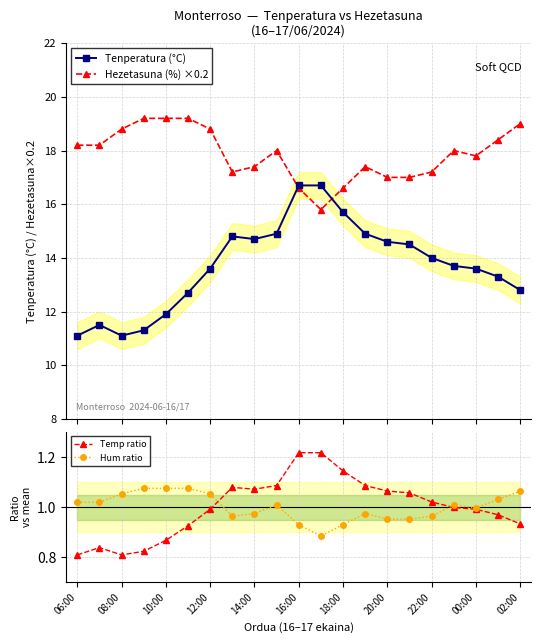

What is the average value of the Hezetasuna (%) ×0.2 series?

17.9